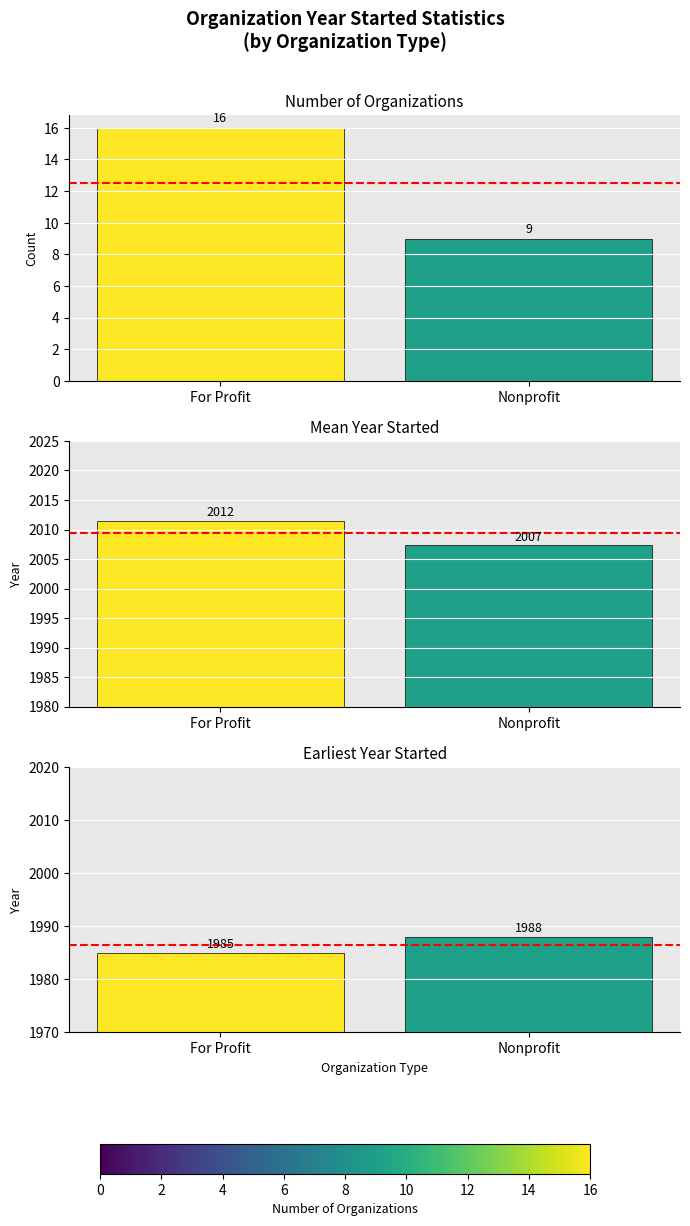

What is the difference between the maximum and minimum values in the Min Year series?

3.0